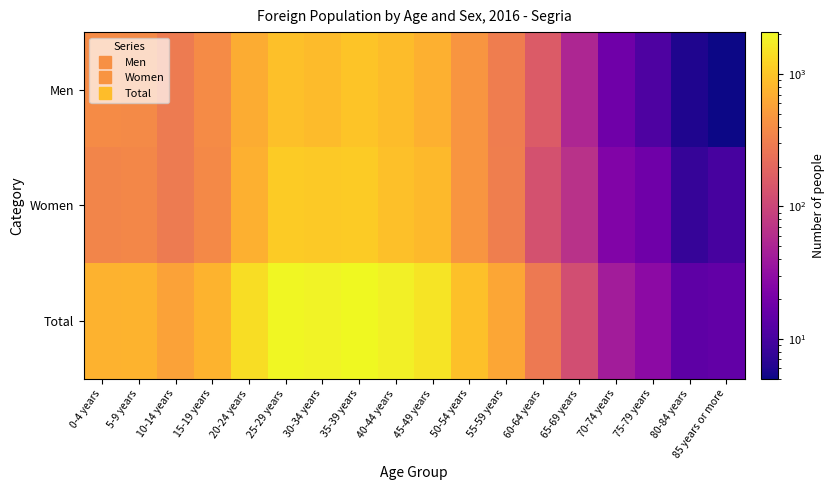

Reading right to left, list all the values displayed in this chart.

Men: 85 years or more=5	80-84 years=6	75-79 years=11	70-74 years=18	65-69 years=52	60-64 years=158	55-59 years=306	50-54 years=462	45-49 years=731	40-44 years=878	35-39 years=992	30-34 years=863	25-29 years=915	20-24 years=676	15-19 years=392	10-14 years=291	5-9 years=388	0-4 years=392
Women: 85 years or more=10	80-84 years=8	75-79 years=18	70-74 years=24	65-69 years=66	60-64 years=126	55-59 years=312	50-54 years=466	45-49 years=831	40-44 years=922	35-39 years=1080	30-34 years=1054	25-29 years=1076	20-24 years=727	15-19 years=377	10-14 years=288	5-9 years=367	0-4 years=352
Total: 85 years or more=15	80-84 years=14	75-79 years=29	70-74 years=42	65-69 years=118	60-64 years=284	55-59 years=618	50-54 years=928	45-49 years=1562	40-44 years=1800	35-39 years=2072	30-34 years=1917	25-29 years=1991	20-24 years=1403	15-19 years=769	10-14 years=579	5-9 years=755	0-4 years=744